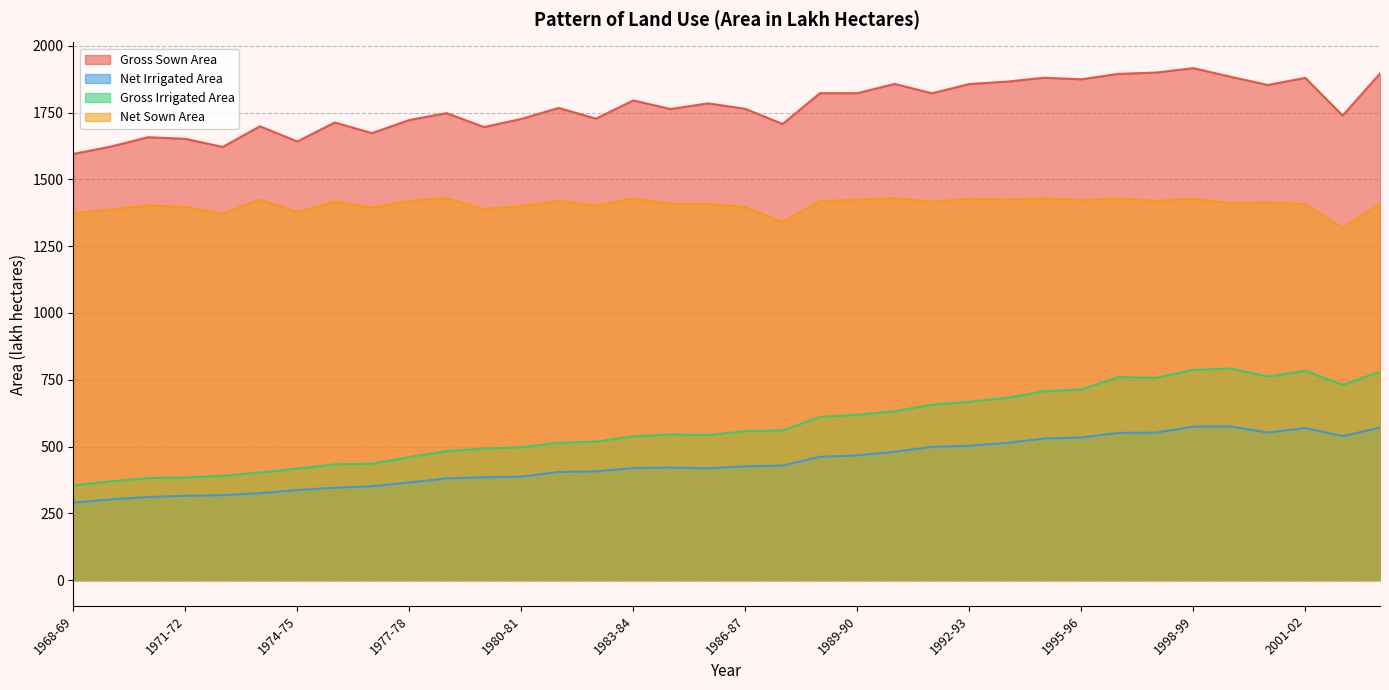

What is the sum of the Gross Irrigated Area values at 1991-92 and 2003-04?

1437.2